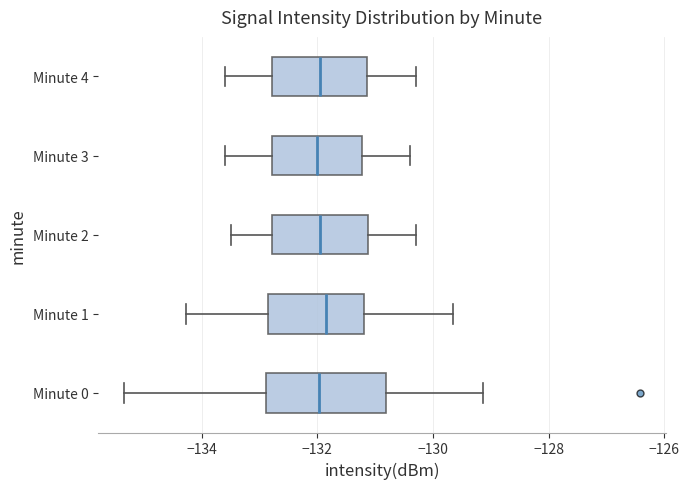

Comparing the boxes themselves (not the whiskers), which one is the widest?

Minute 0